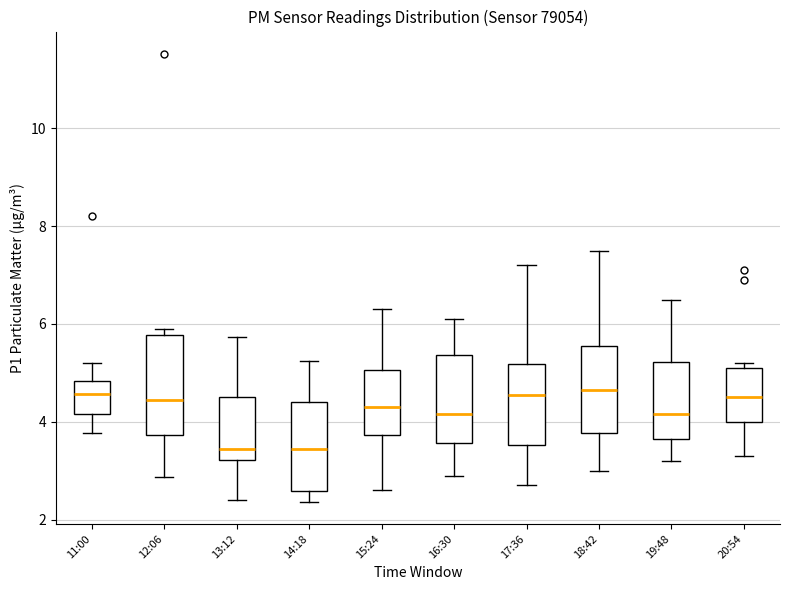

Comparing the boxes themselves (not the whiskers), which one is the tallest?

12:06